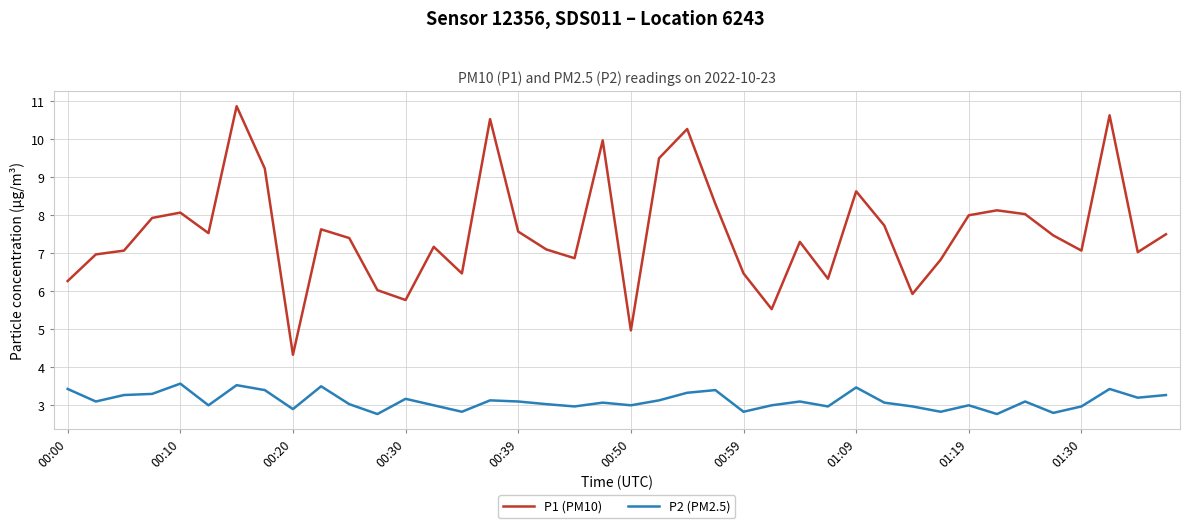

Does the chart have visible grid lines?

Yes